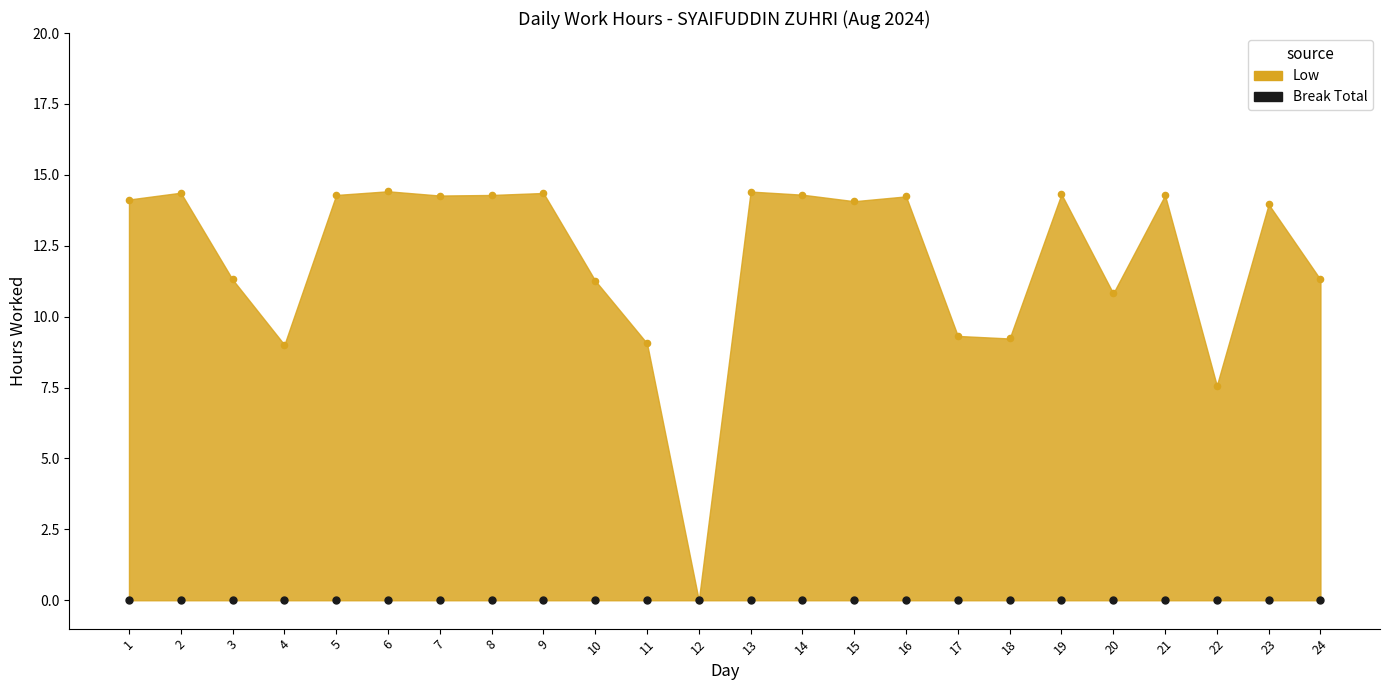

What is the change in value from 10 to 17?

-1.9